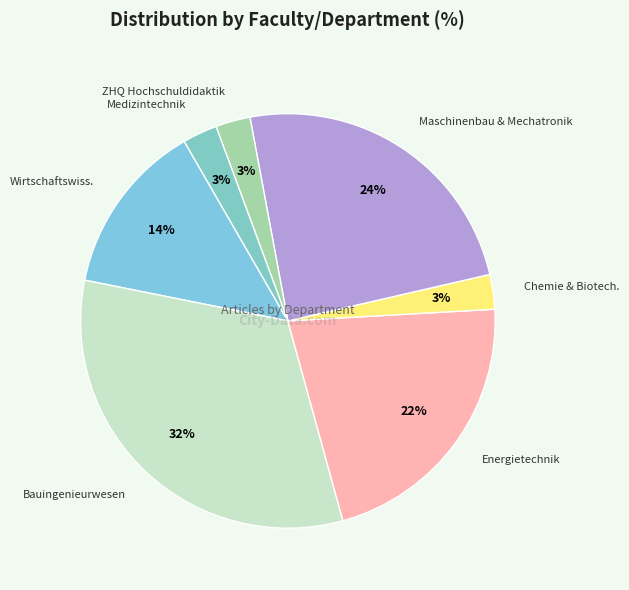

Is it true that Energietechnik is 34% of the pie?

False